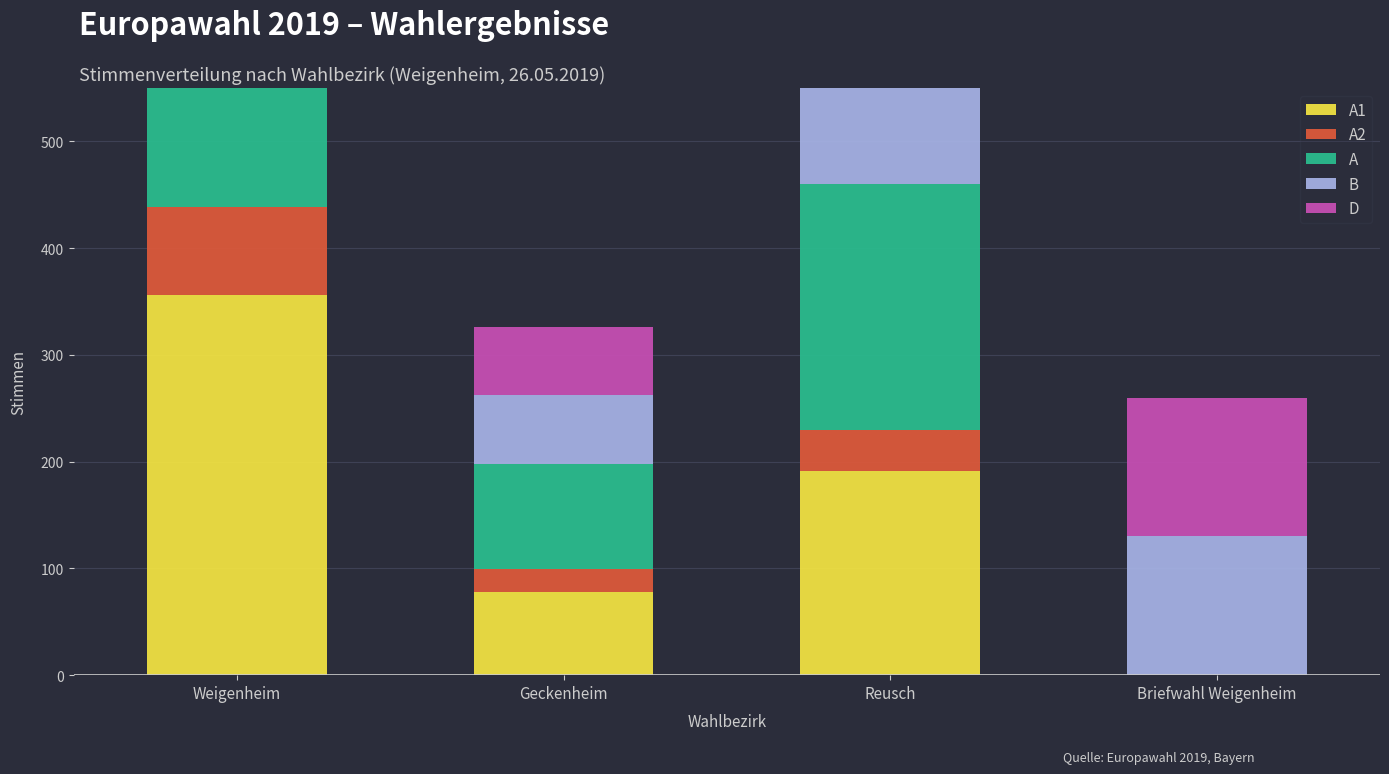

Is it true that B equals 84 at Geckenheim?

False